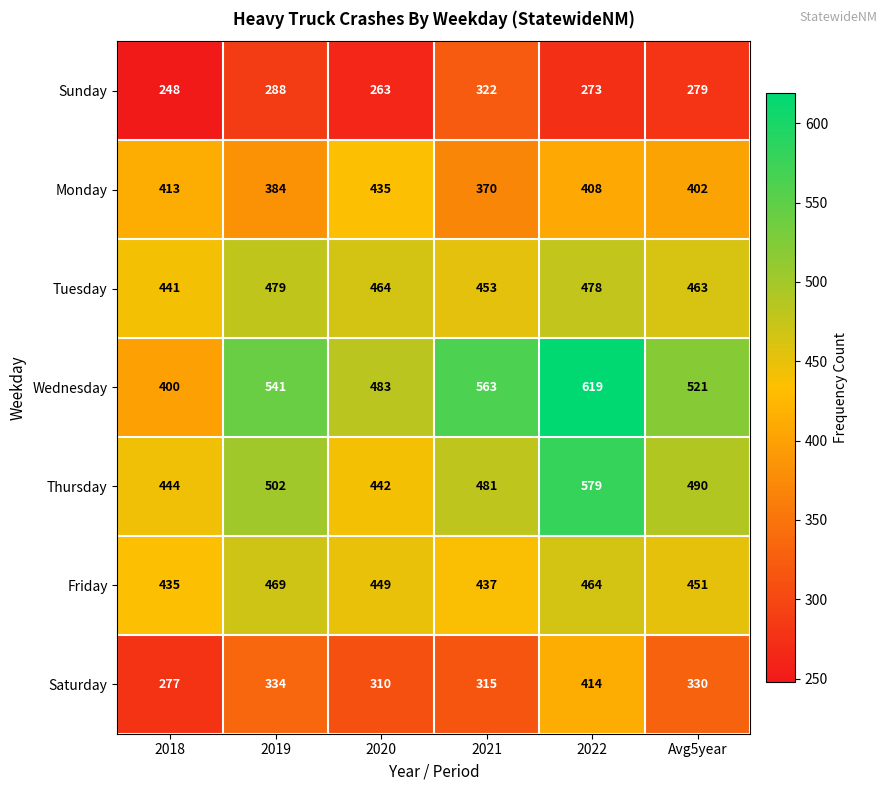

What is the greatest value displayed?

619